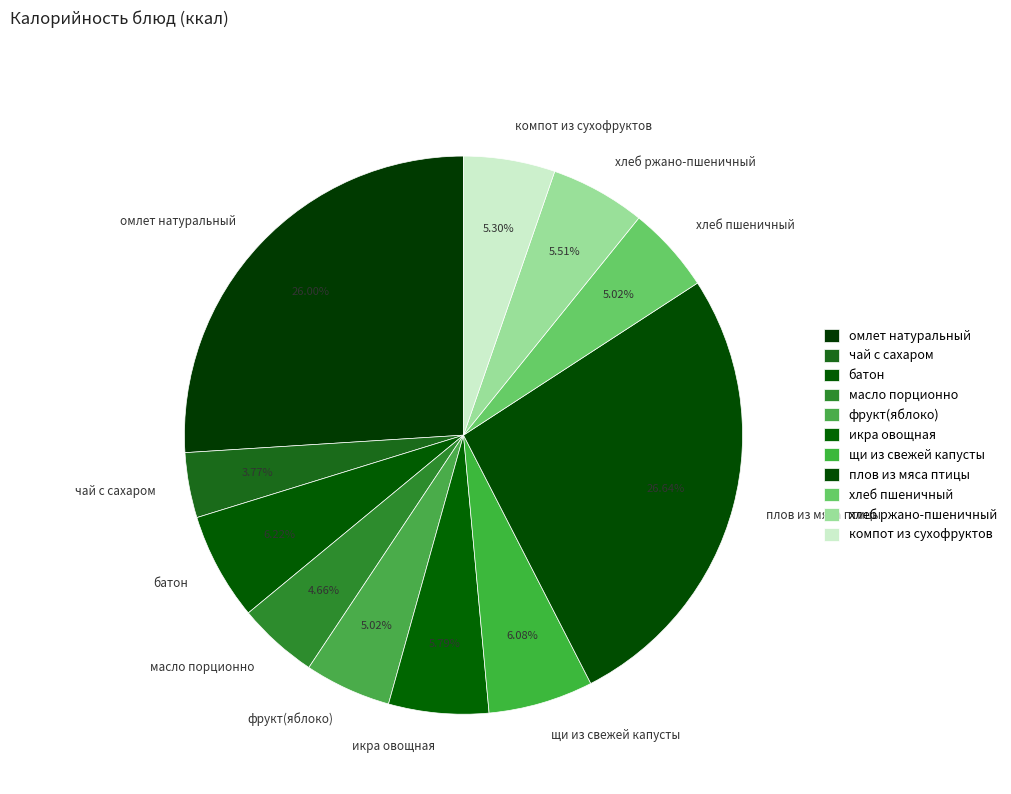

To the nearest percent, what percentage of the pie is омлет натуральный?

26%